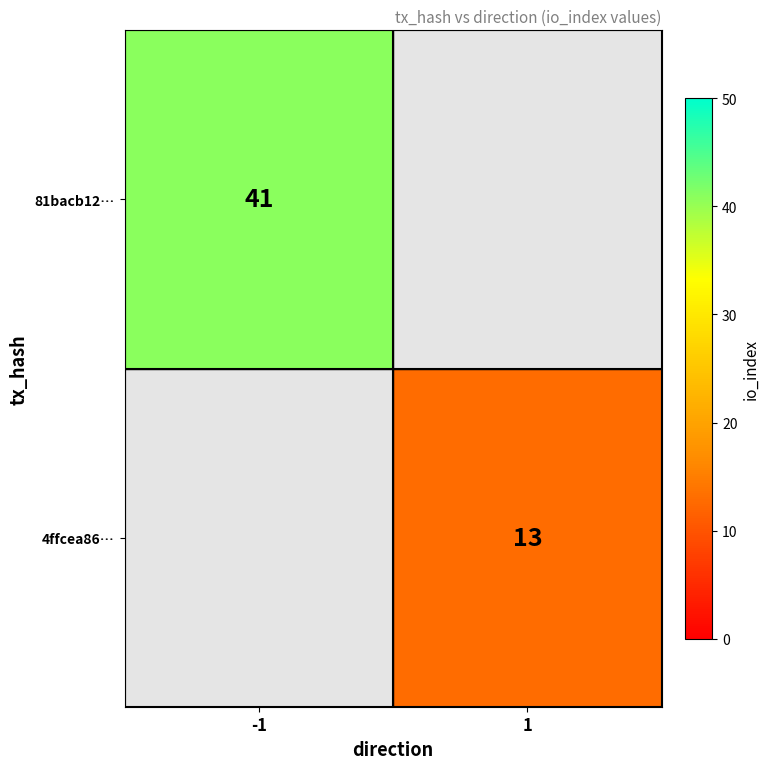

The 81bacb12… series shows 41 at -1. True or false?

True